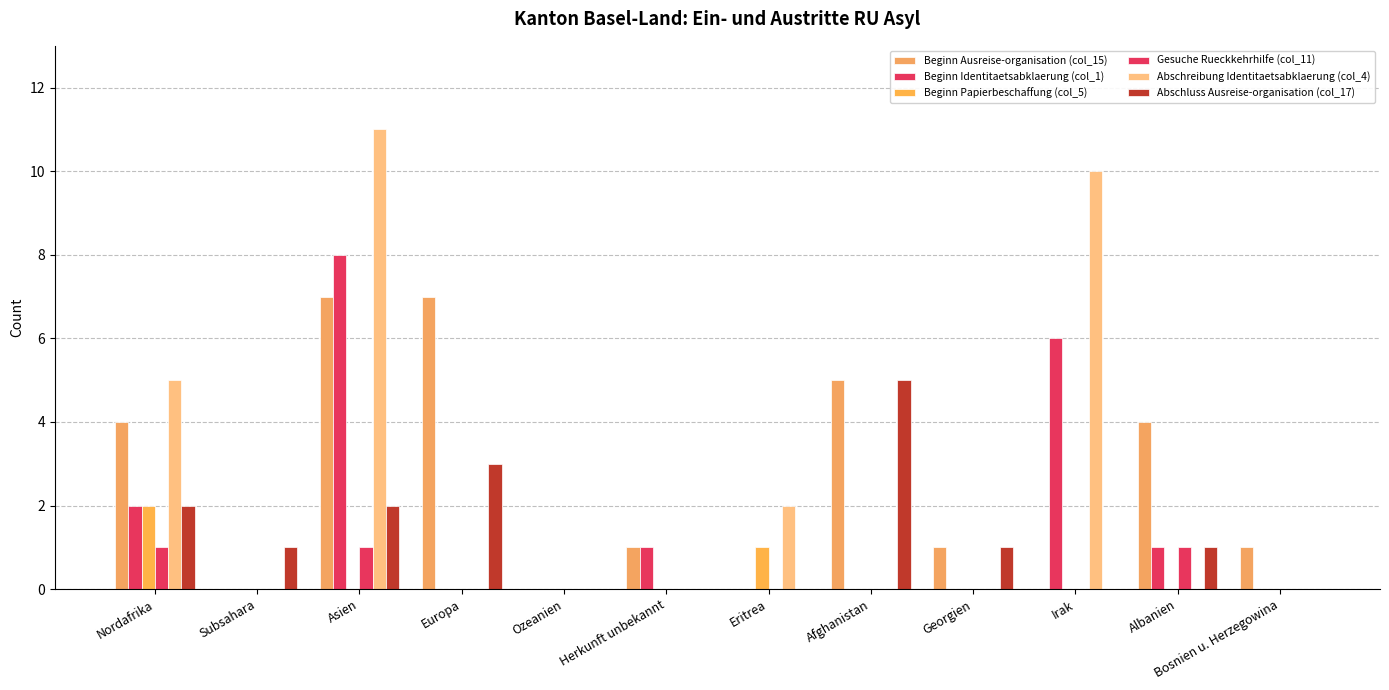

At which label is Abschluss Ausreise-organisation (col_17) closest to 2?

Nordafrika